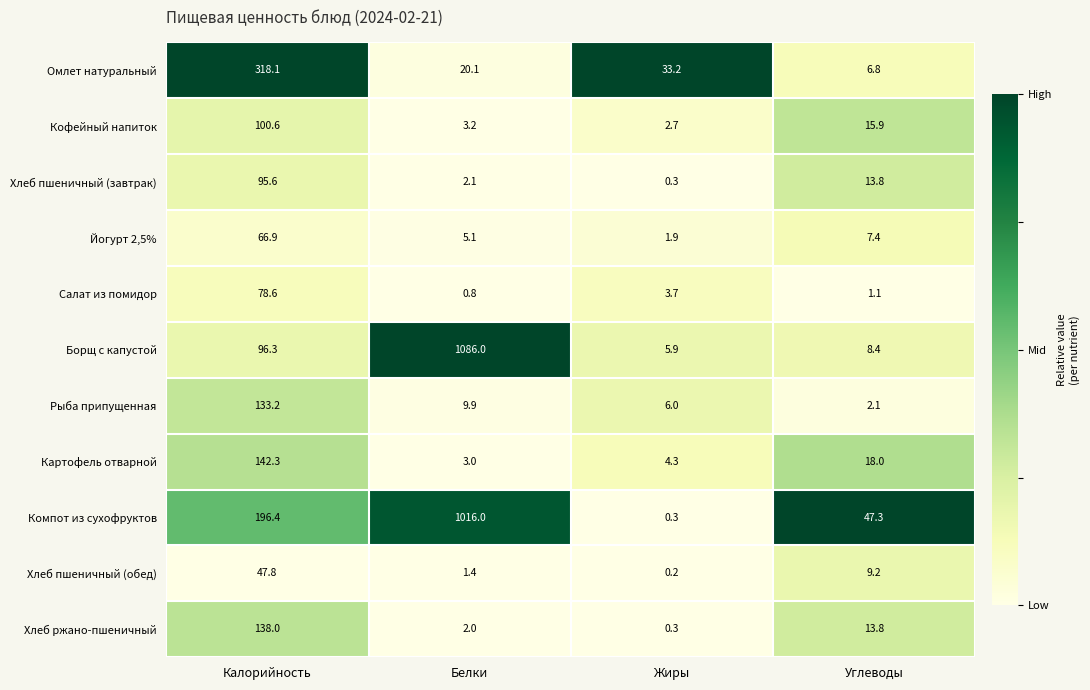

Which series changed the most between Калорийность and Белки?

Борщ с капустой